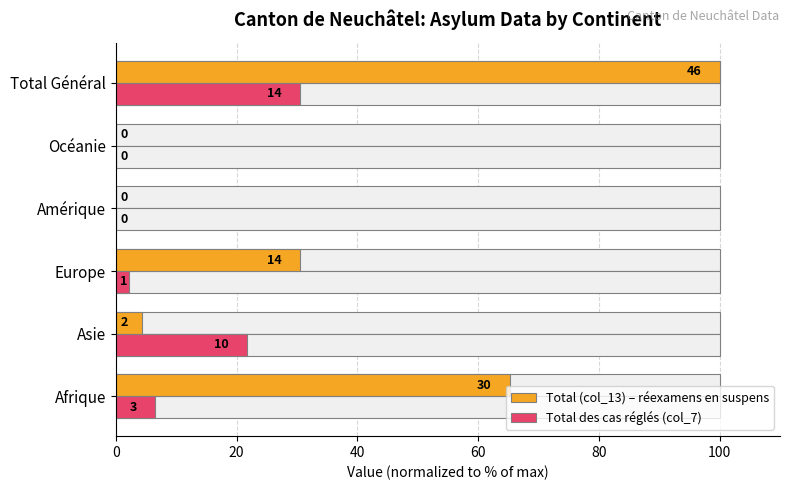

Between Total Général and Océanie, which is larger?

Total Général